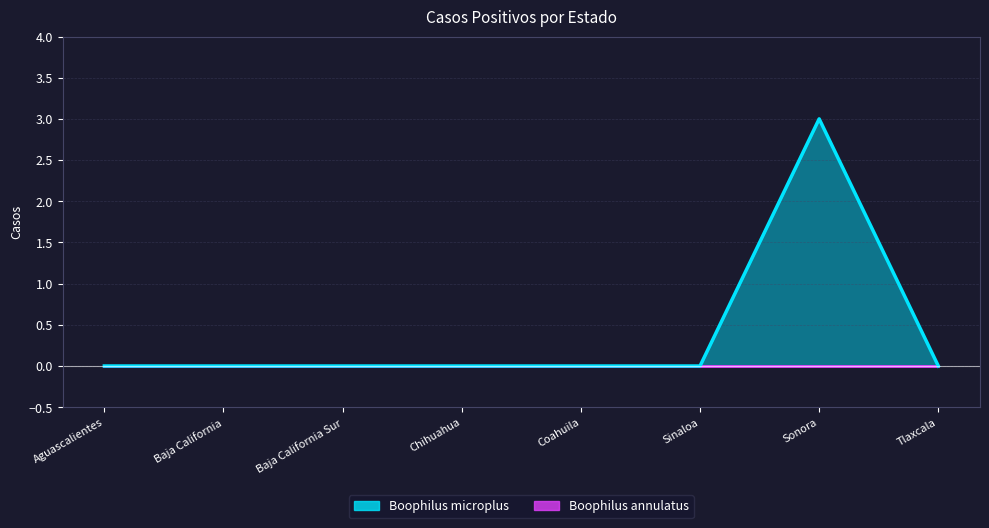

Reading left to right, transcribe all the data shown in this chart.

Aguascalientes=0	Baja California=0	Baja California Sur=0	Chihuahua=0	Coahuila=0	Sinaloa=0	Sonora=3	Tlaxcala=0